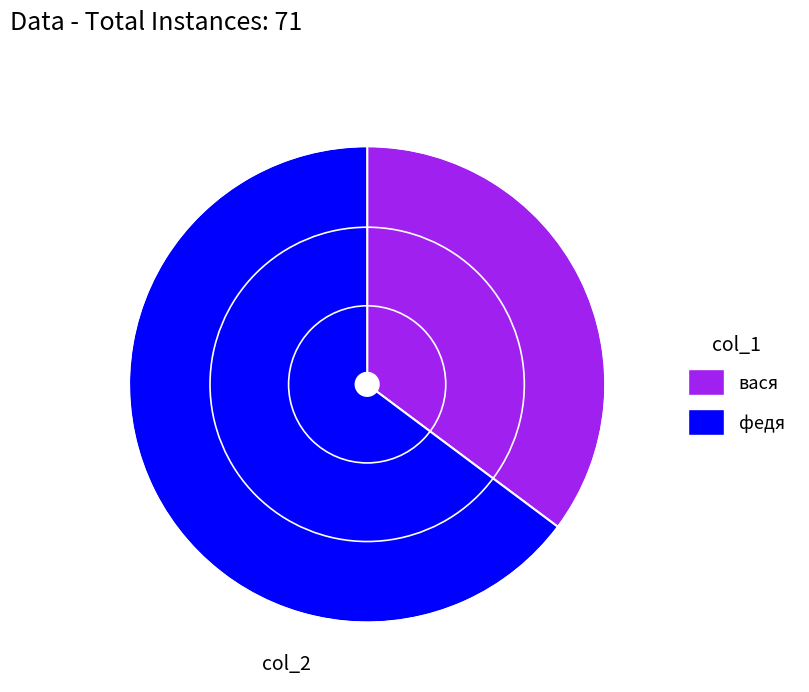

Approximately how many times larger is the value at вася compared to федя?

0.5